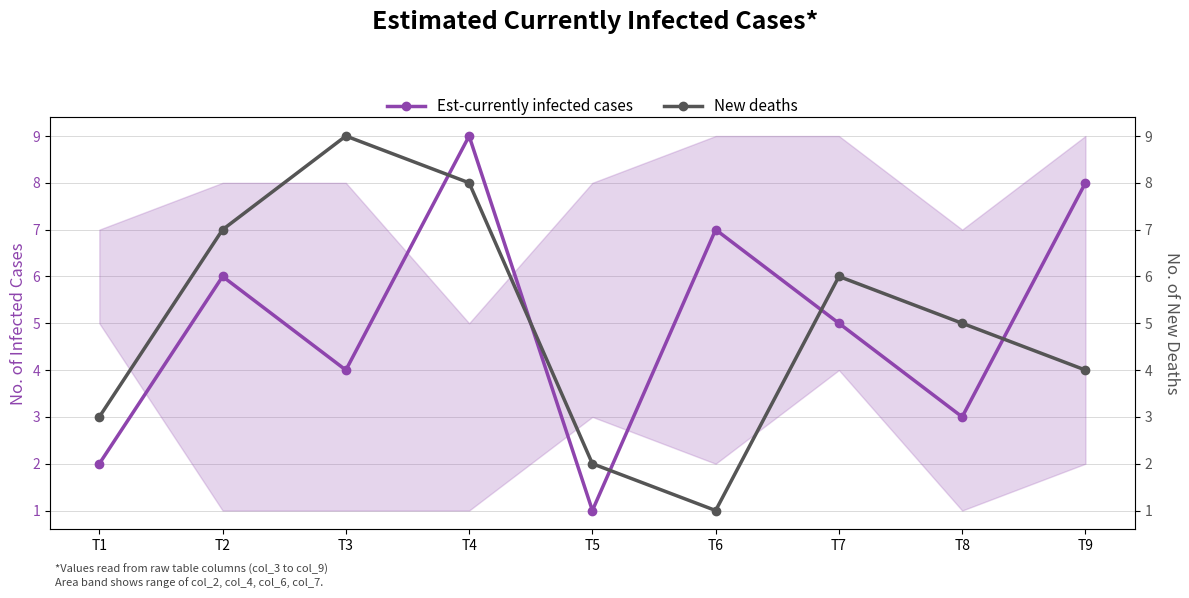

At which label does Est-currently infected cases reach its minimum?

T5